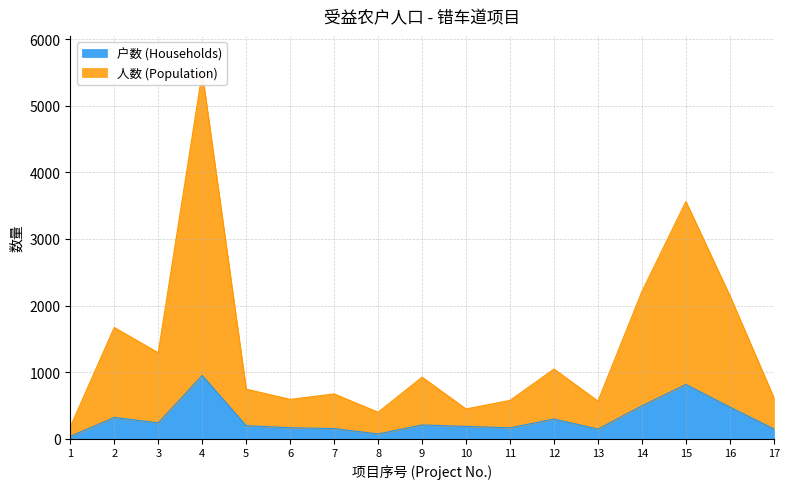

Reading left to right, transcribe all the data shown in this chart.

户数 (Households): 1=36	2=320	3=239	4=950	5=196	6=165	7=152	8=72	9=207	10=185	11=164	12=296	13=145	14=495	15=815	16=475	17=147
人数 (Population): 1=178	2=1671	3=1291	4=5500	5=745	6=591	7=673	8=398	9=925	10=447	11=576	12=1047	13=565	14=2212	15=3563	16=2147	17=617